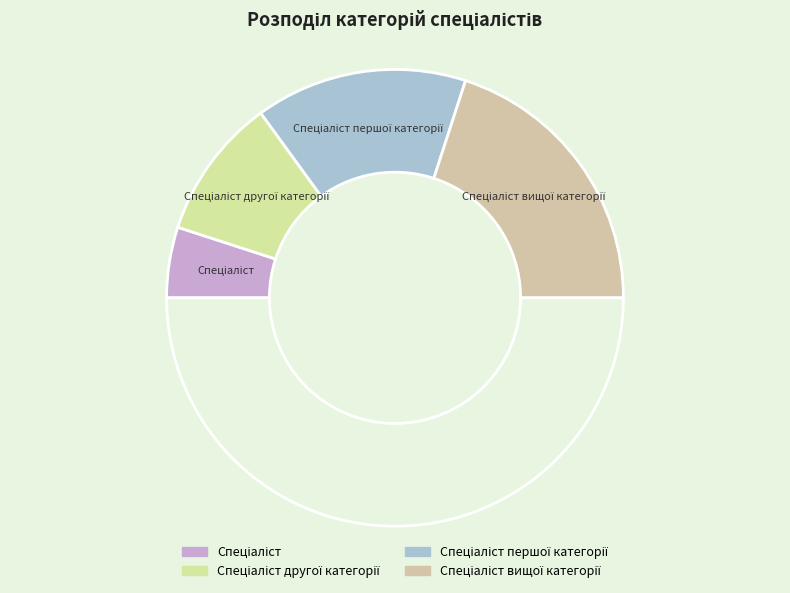

Which category has the biggest portion of the pie?

Спеціаліст вищої категорії